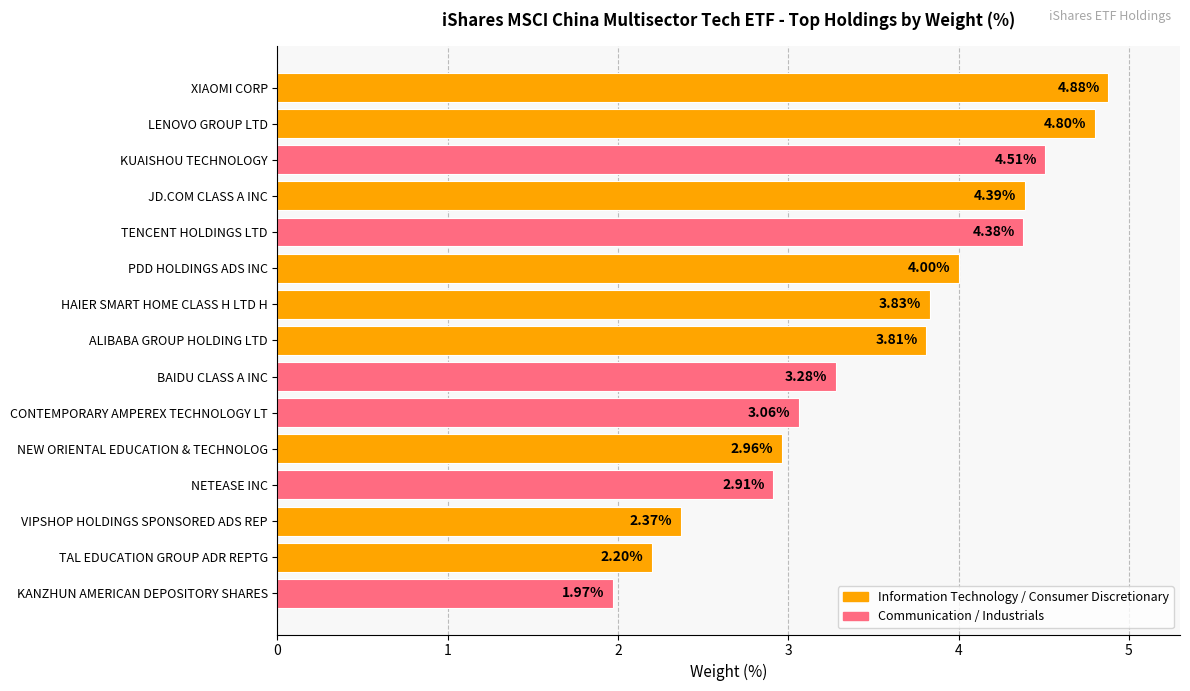

List the labels in order of value, smallest first.

KANZHUN AMERICAN DEPOSITORY SHARES, TAL EDUCATION GROUP ADR REPTG, VIPSHOP HOLDINGS SPONSORED ADS REP, NETEASE INC, NEW ORIENTAL EDUCATION & TECHNOLOG, CONTEMPORARY AMPEREX TECHNOLOGY LT, BAIDU CLASS A INC, ALIBABA GROUP HOLDING LTD, HAIER SMART HOME CLASS H LTD H, PDD HOLDINGS ADS INC, TENCENT HOLDINGS LTD, JD.COM CLASS A INC, KUAISHOU TECHNOLOGY, LENOVO GROUP LTD, XIAOMI CORP